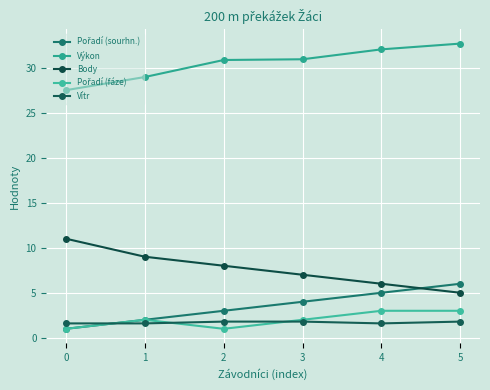

What is the value of the Vítr point at the 1st from the left?

1.6